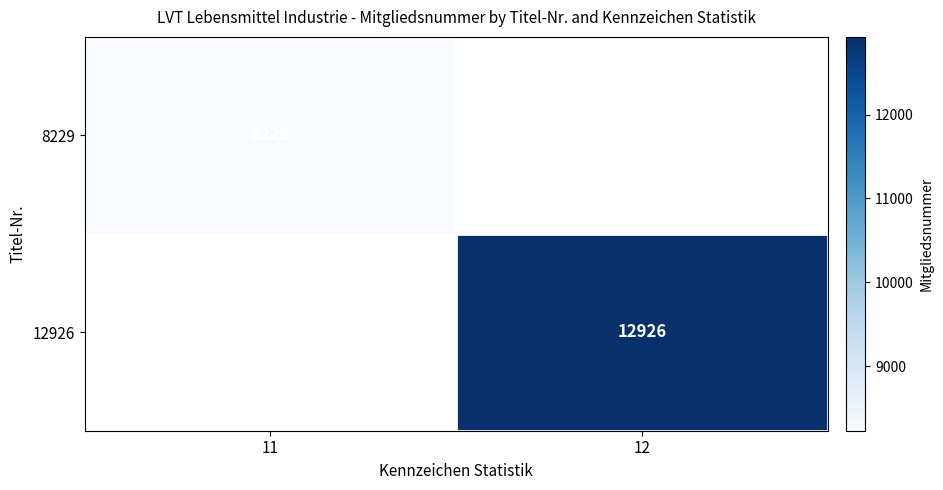

The value of 8229 at 11 is 8229. True or false?

True